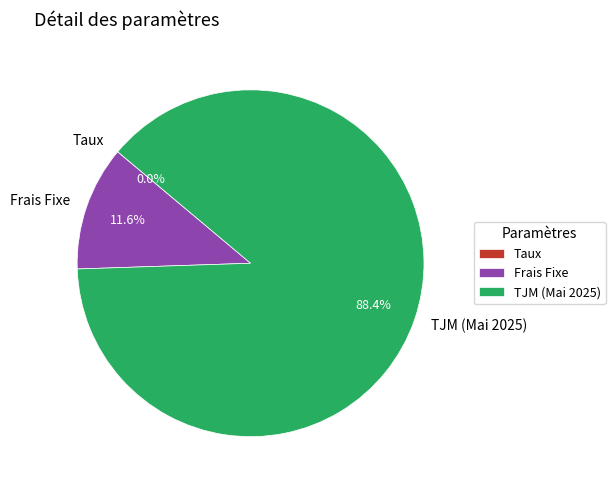

What is the largest slice in the pie chart?

TJM (Mai 2025)